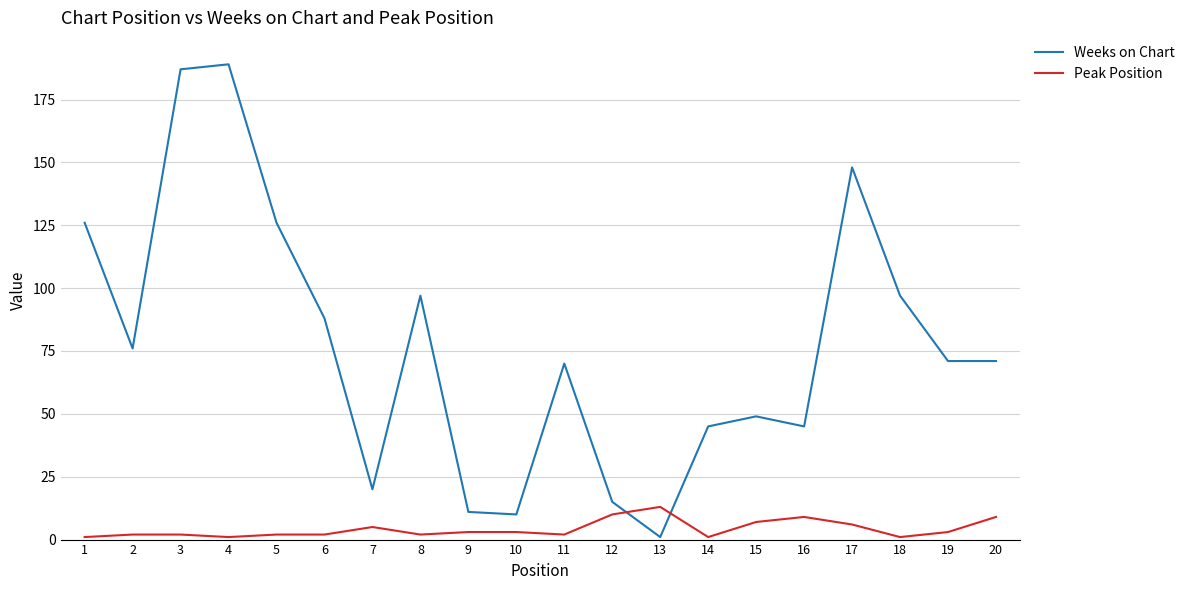

What is the sum of the Weeks on Chart values at 7 and 8?

117